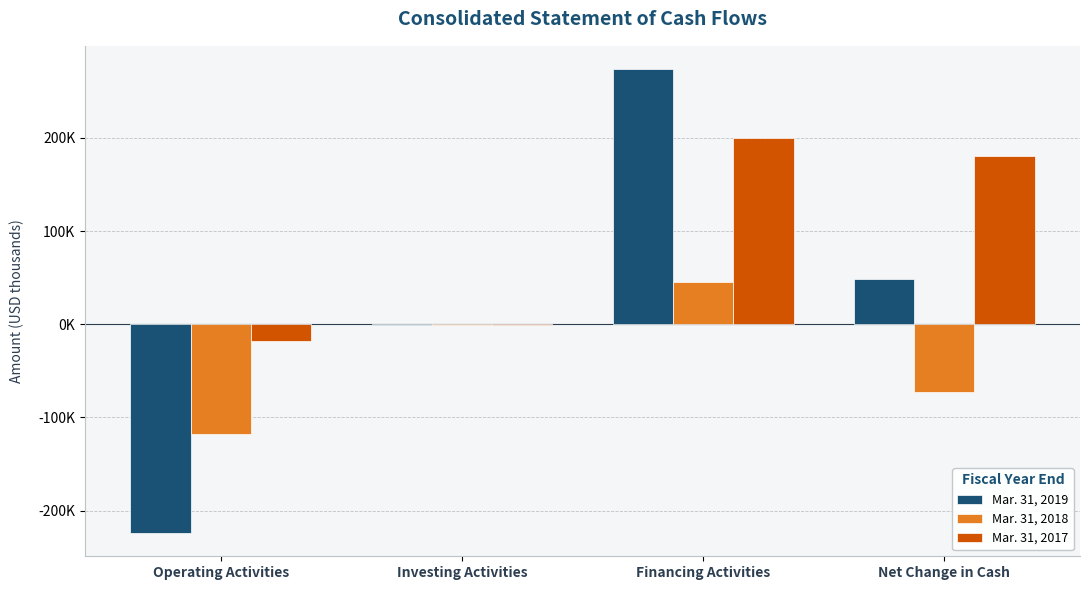

What is the total value across all series at Financing Activities?

519564